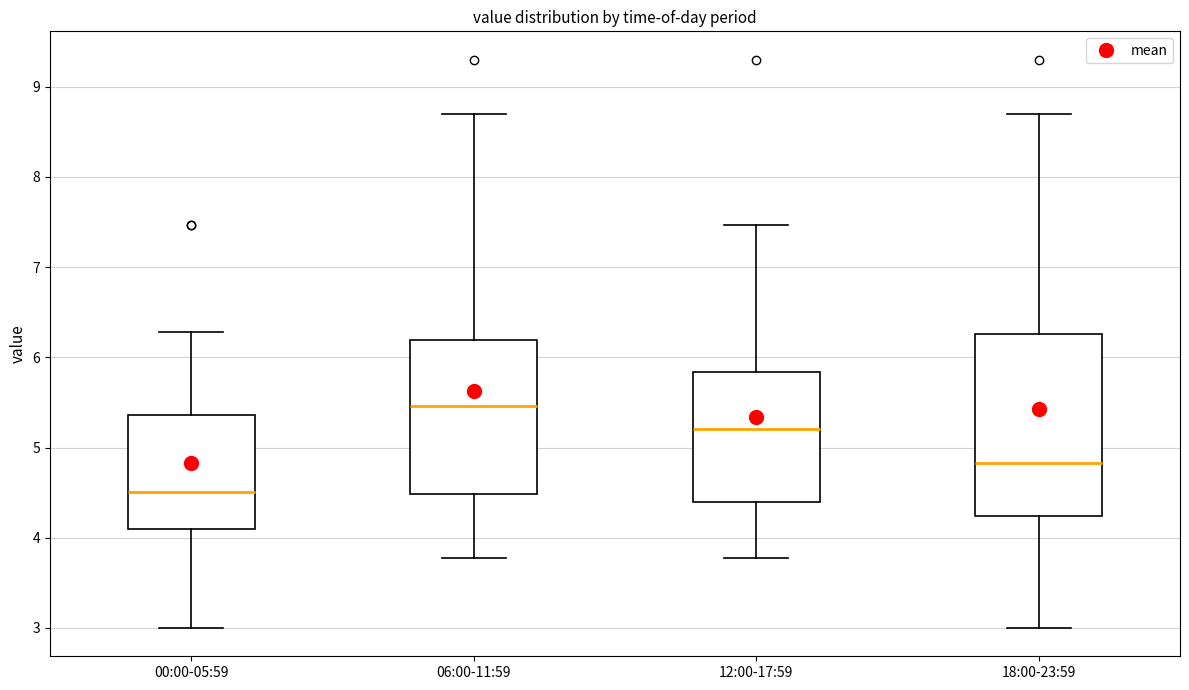

Comparing the boxes themselves (not the whiskers), which one is the tallest?

18:00-23:59